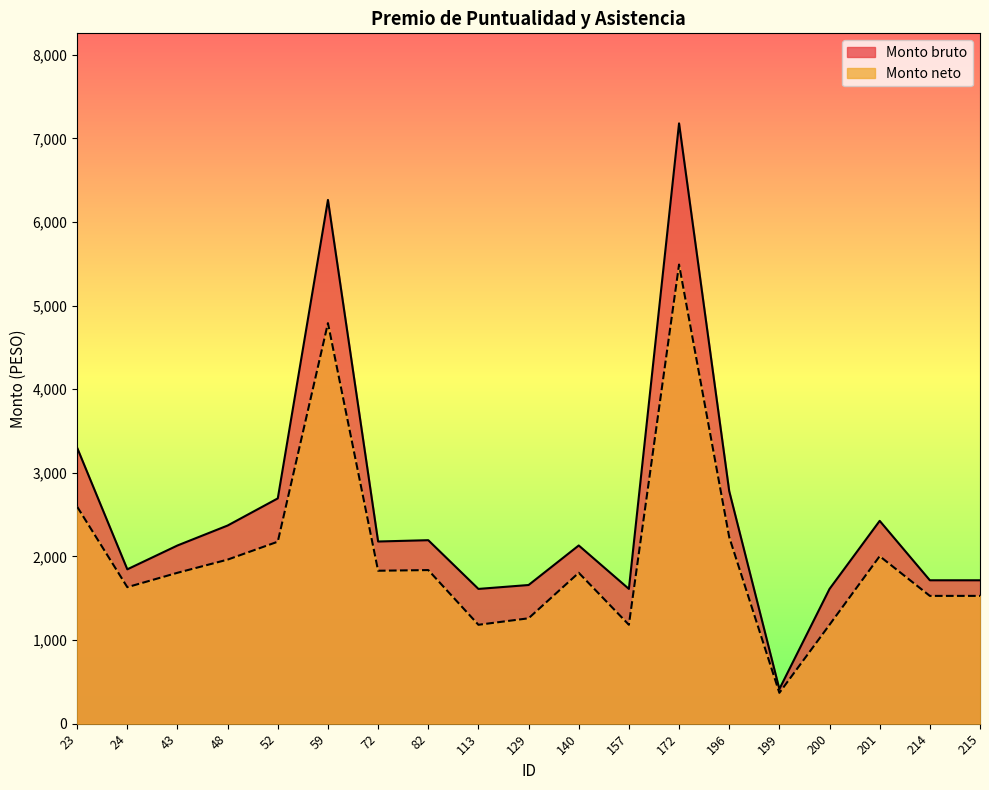

Where does the Monto bruto series first go above 2131?

23